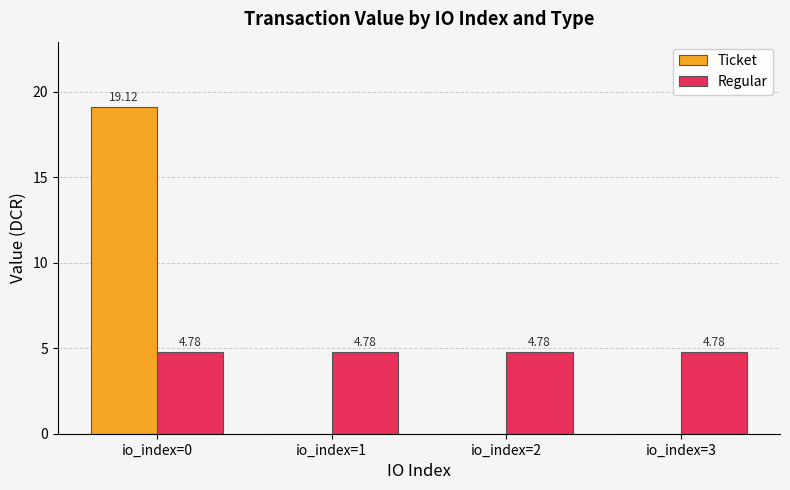

What is the maximum value shown in the chart?

19.1